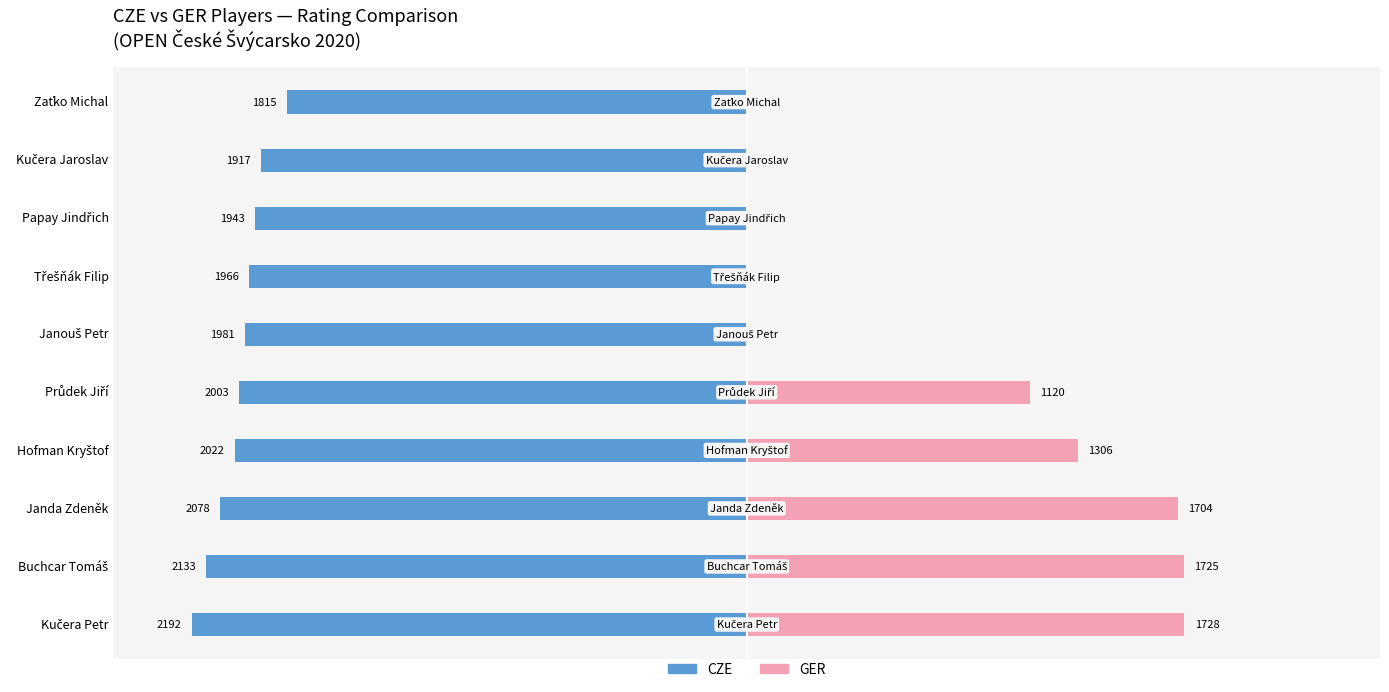

Is it true that GER equals -797 at Papay Jindřich?

False